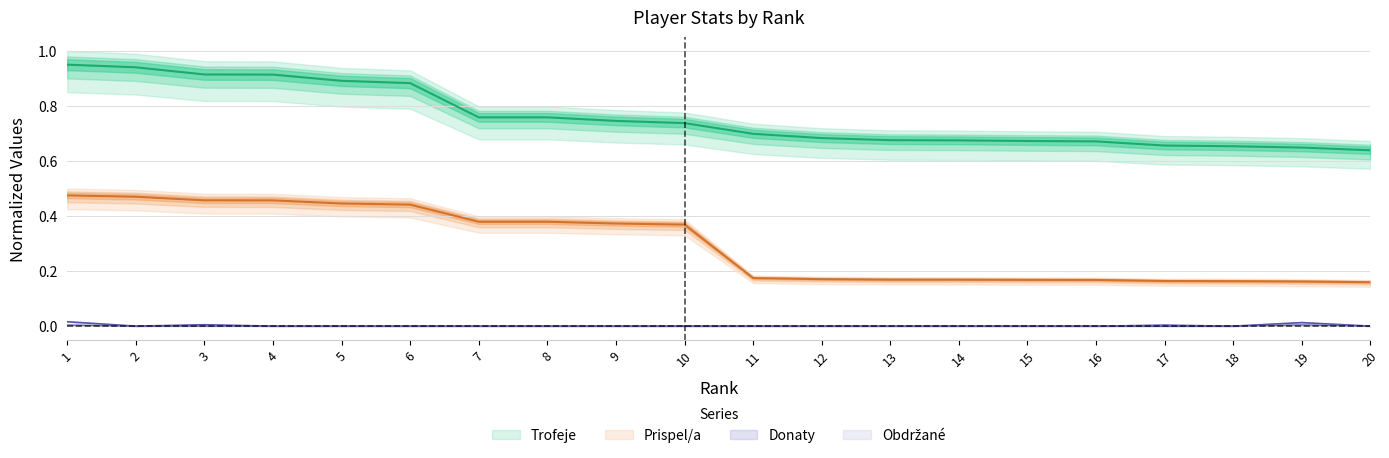

Count the number of data series in this chart.

4